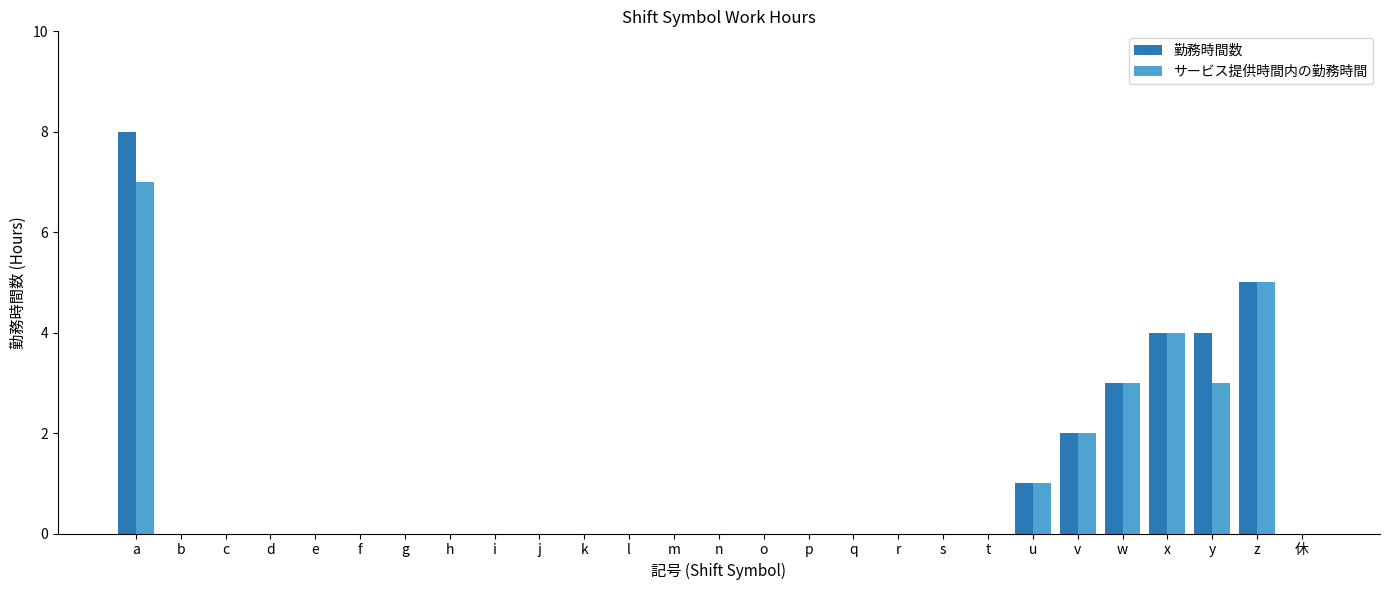

How many categories are shown in the chart?

27